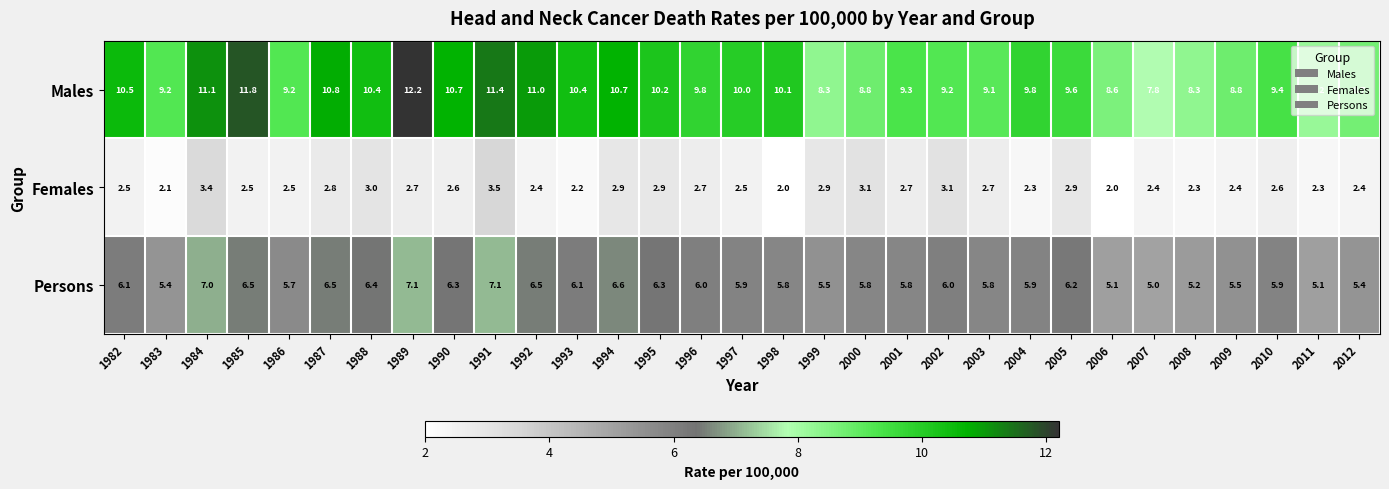

Which series has the widest spread of values?

Males